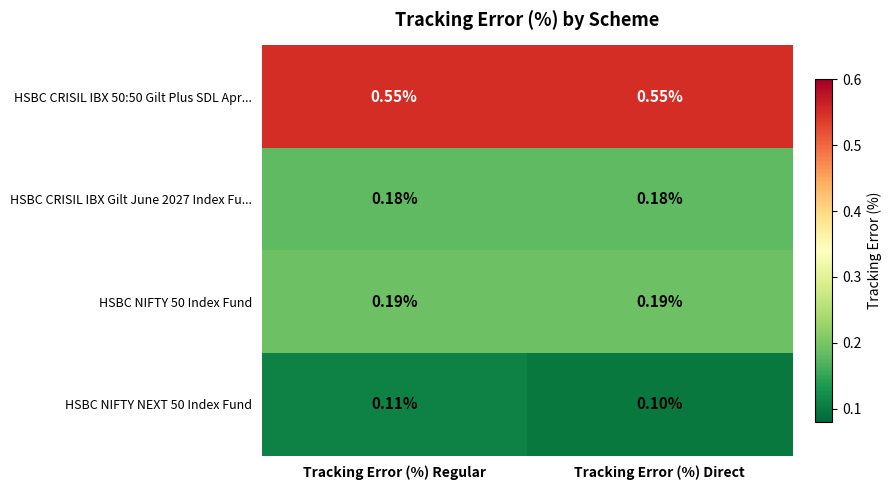

Where is HSBC NIFTY NEXT 50 Index Fund nearest to the value 0?

Tracking Error (%) Direct